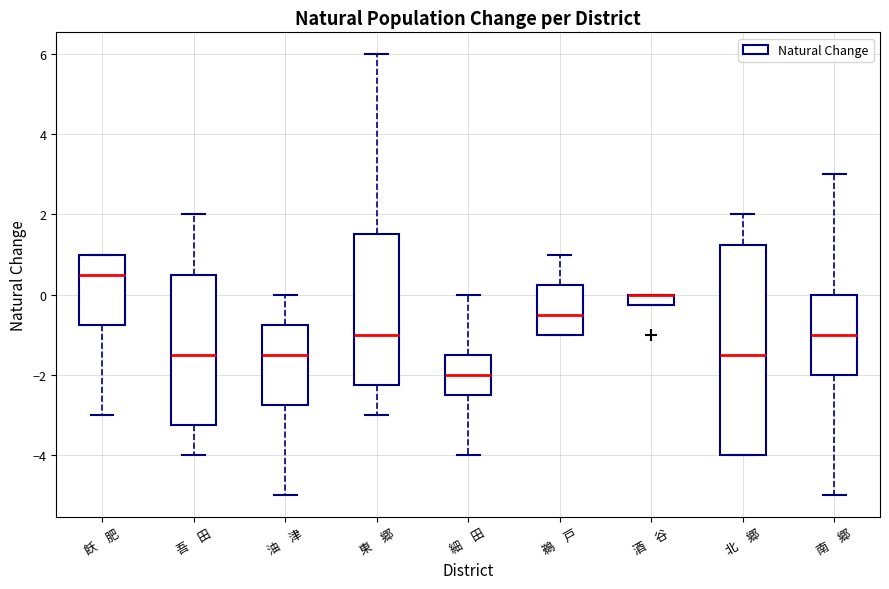

Where is the upper edge of the box for 東 郷 on the y-axis? The values are not printed on the chart, so give them approximately, as read against the axis.

1.6